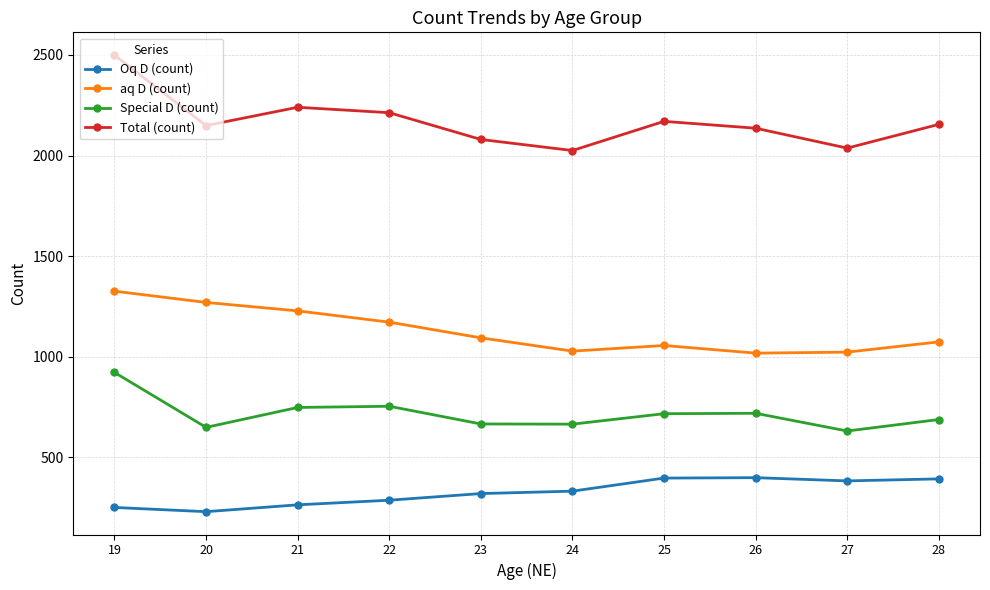

What is the value of the Oq D (count) point at the 6th from the left?

332